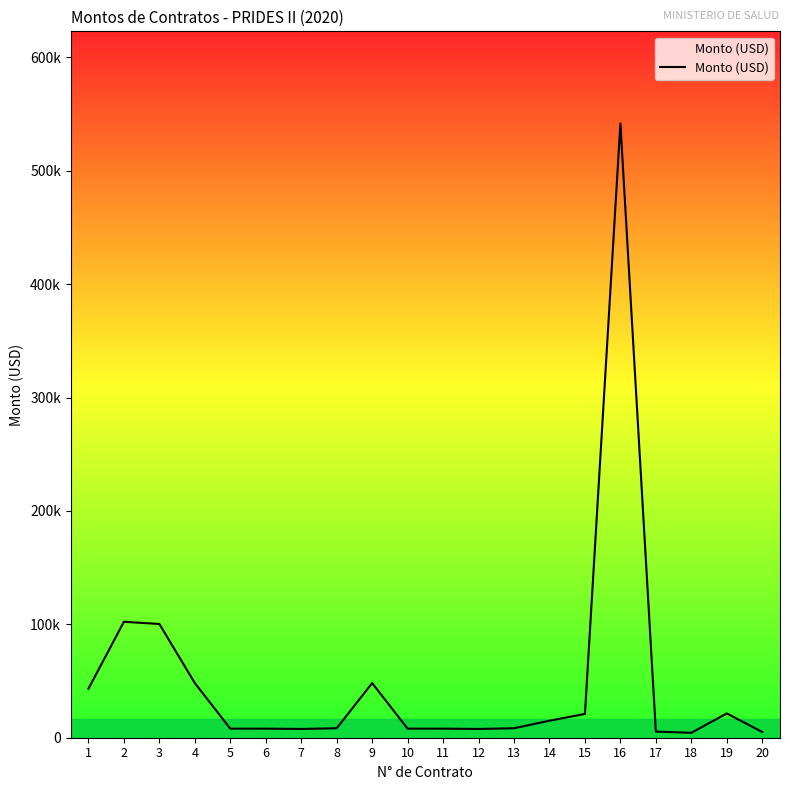

Is this an area chart (filled region under the line)?

Yes